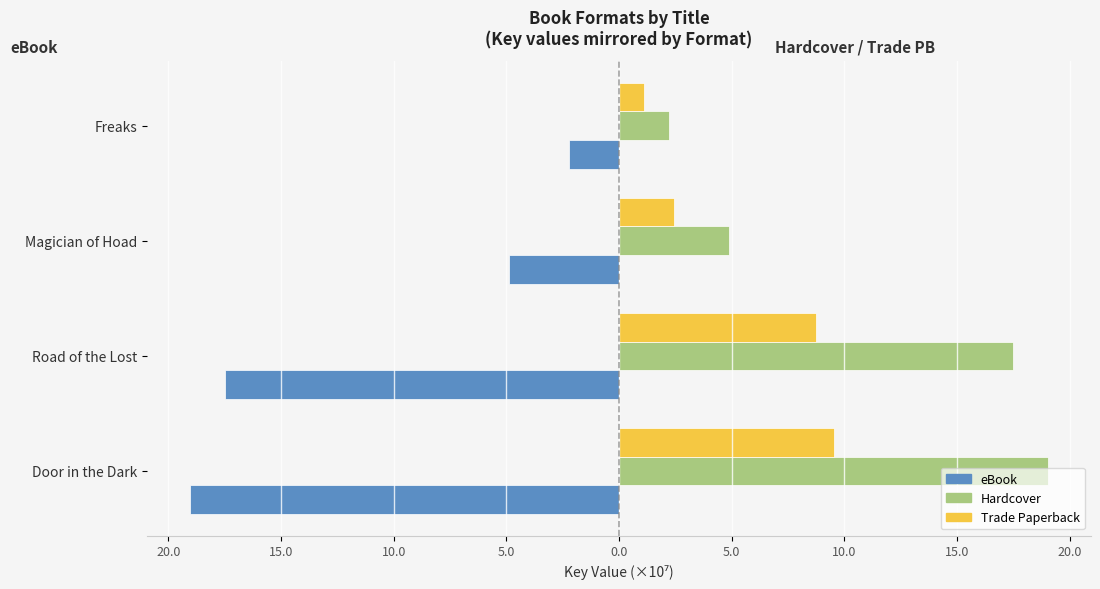

What is the difference between the second highest and minimum values in the Trade Paperback series?

7.6